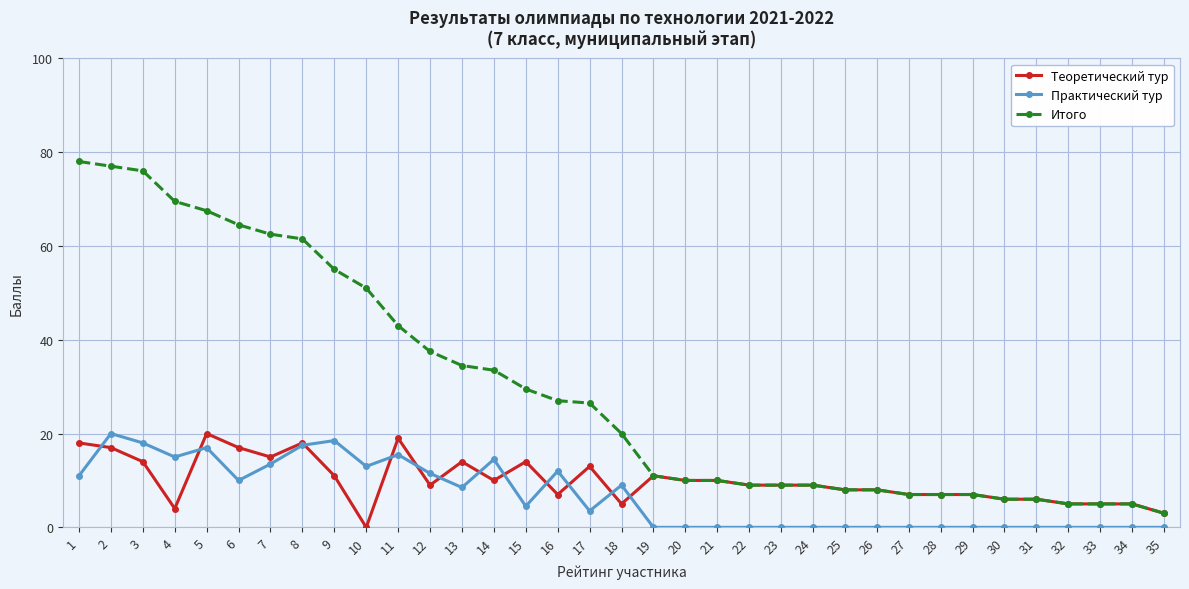

The Теоретический тур series shows 6.0 at 31. True or false?

True